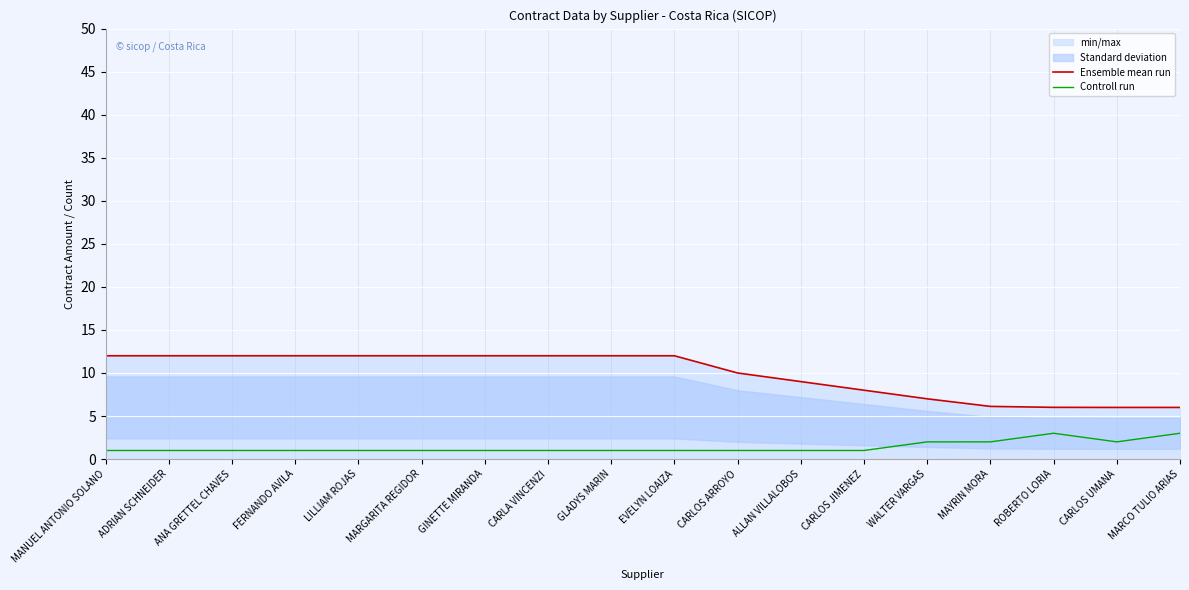

What is the difference between the maximum and minimum values in the Ensemble mean run series?

6.0